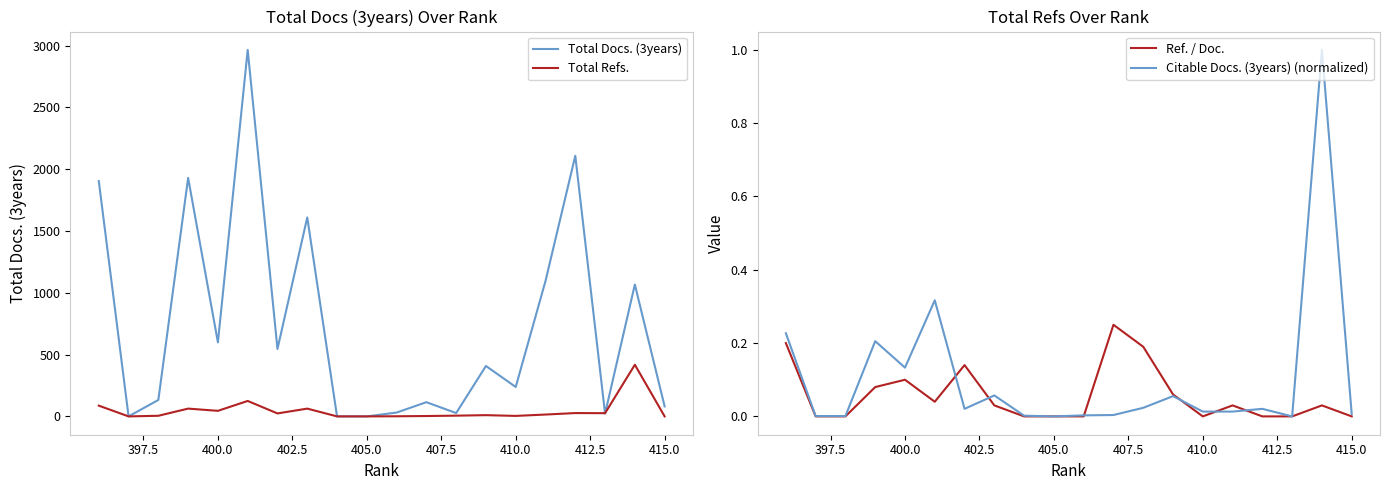

How many data points does each series have?

20